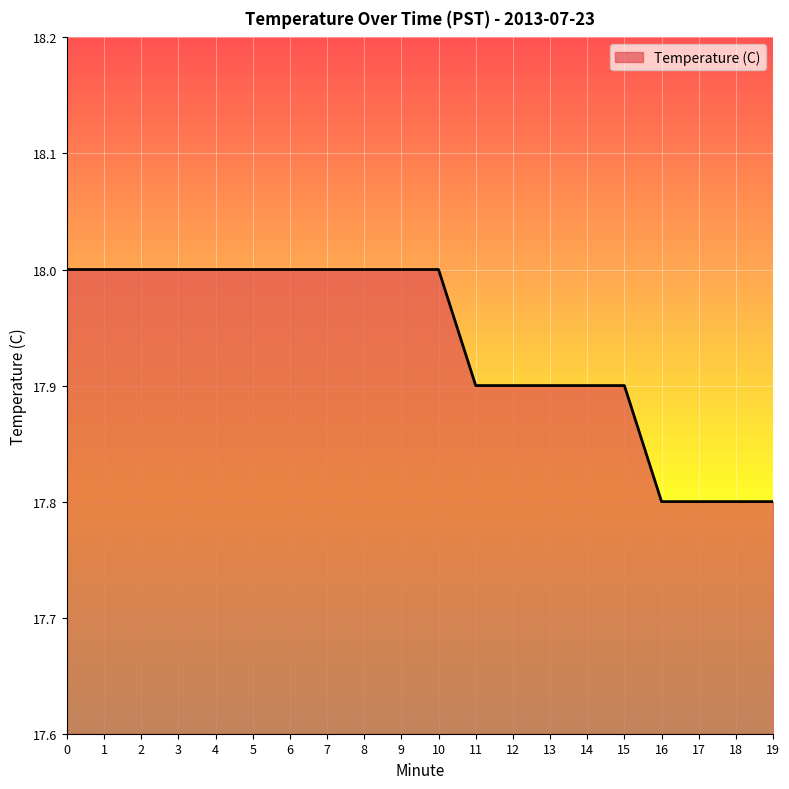

The chart shows a value of 24.5 at 4. True or false?

False